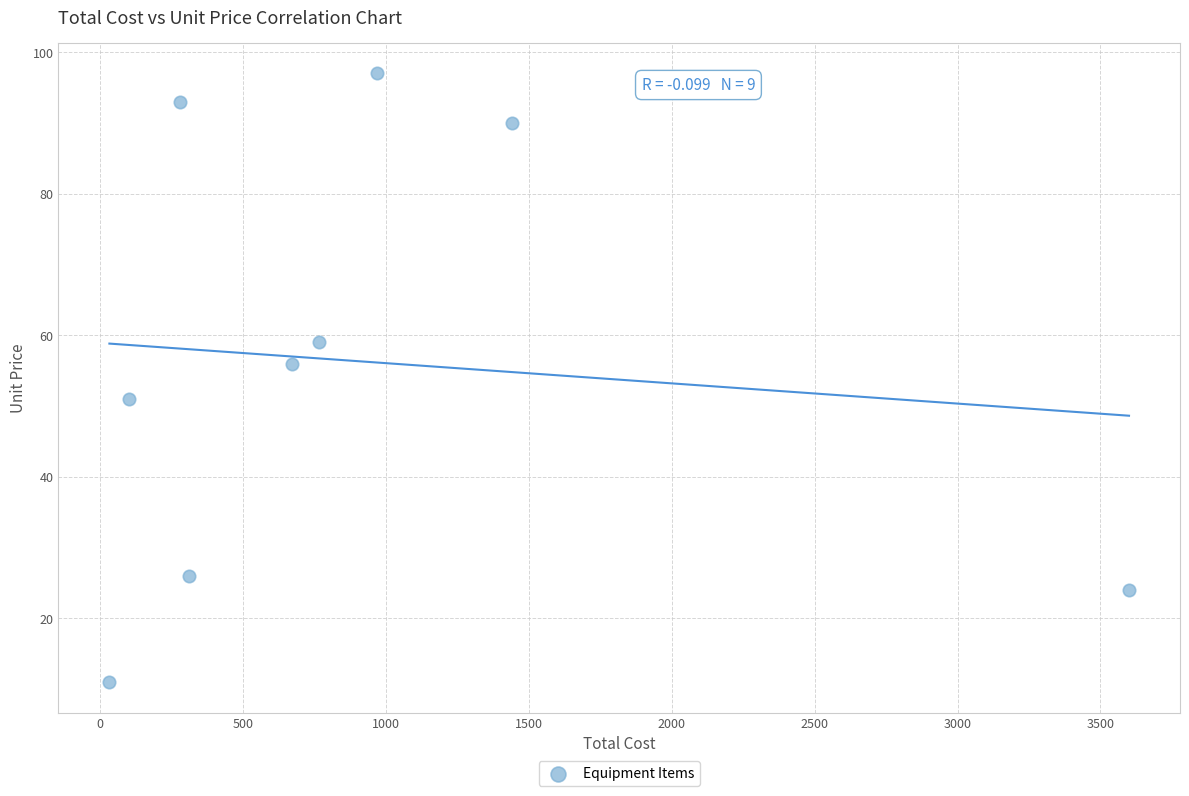

What Y value in the scatter plot is closest to 54?

56